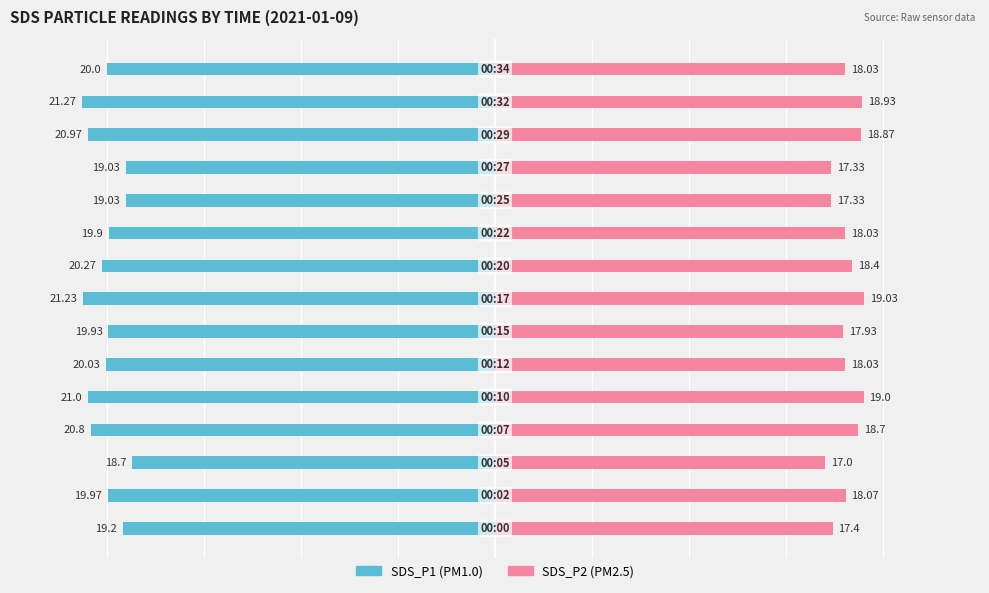

Reading right to left, extract all data points from this chart.

SDS_P1: -20.0	-21.3	-21.0	-19.0	-19.0	-19.9	-20.3	-21.2	-19.9	-20.0	-21.0	-20.8	-18.7	-20.0	-19.2
SDS_P2: 18.0	18.9	18.9	17.3	17.3	18.0	18.4	19.0	17.9	18.0	19.0	18.7	17.0	18.1	17.4